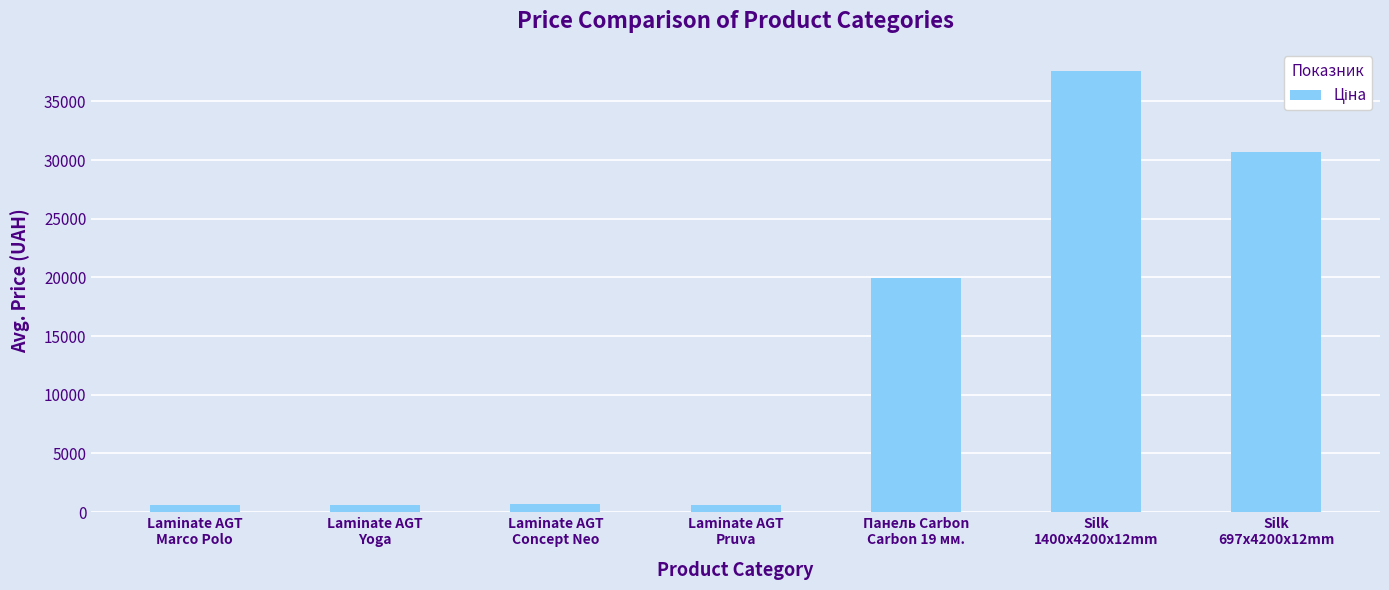

What is the change in value from Laminate AGT
Yoga to Silk
1400x4200x12mm?

+37003.7